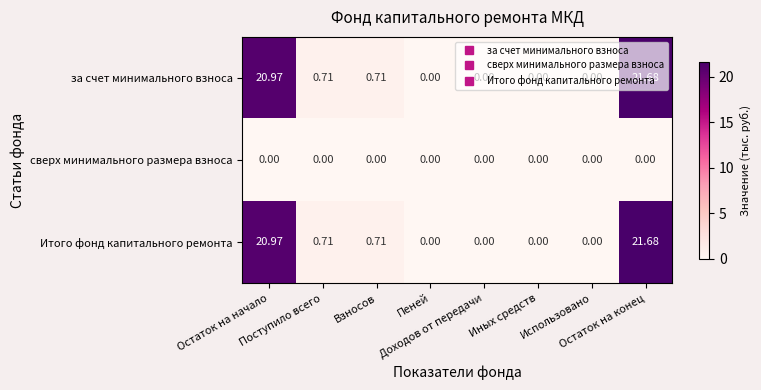

Reading left to right, extract all data points from this chart.

за счет минимального взноса: Остаток на начало=21.0	Поступило всего=0.7	Взносов=0.7	Пеней=0.0	Доходов от передачи=0.0	Иных средств=0.0	Использовано=0.0	Остаток на конец=21.7
сверх минимального размера взноса: Остаток на начало=0.0	Поступило всего=0.0	Взносов=0.0	Пеней=0.0	Доходов от передачи=0.0	Иных средств=0.0	Использовано=0.0	Остаток на конец=0.0
Итого фонд капитального ремонта: Остаток на начало=21.0	Поступило всего=0.7	Взносов=0.7	Пеней=0.0	Доходов от передачи=0.0	Иных средств=0.0	Использовано=0.0	Остаток на конец=21.7